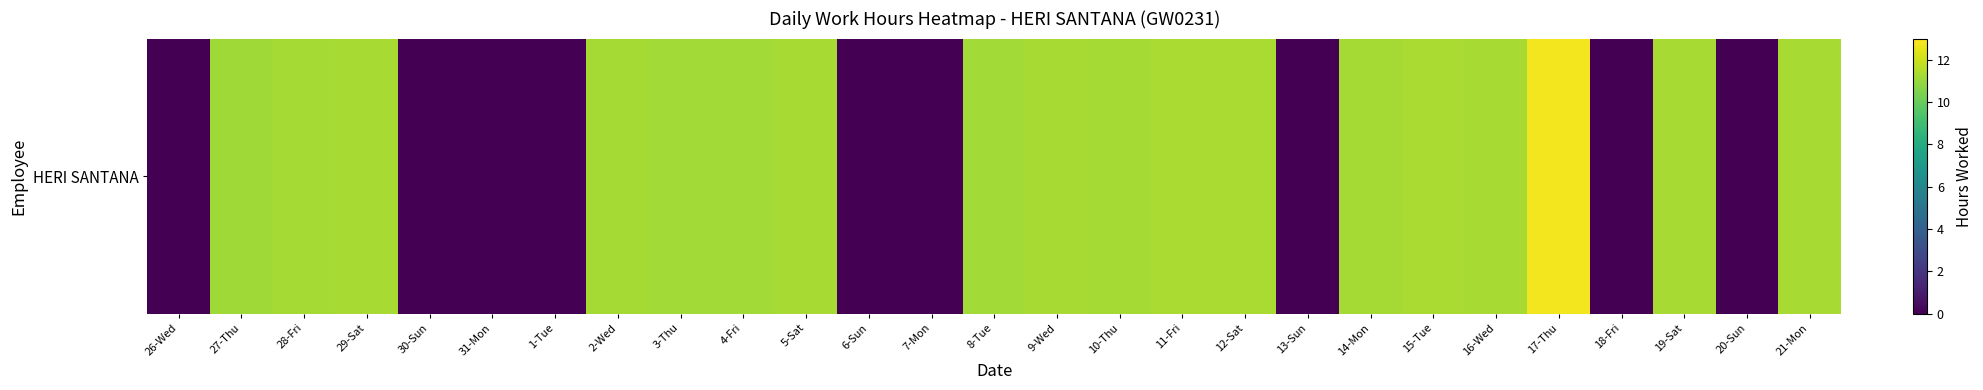

What is the difference between the second highest and second lowest values?

11.4